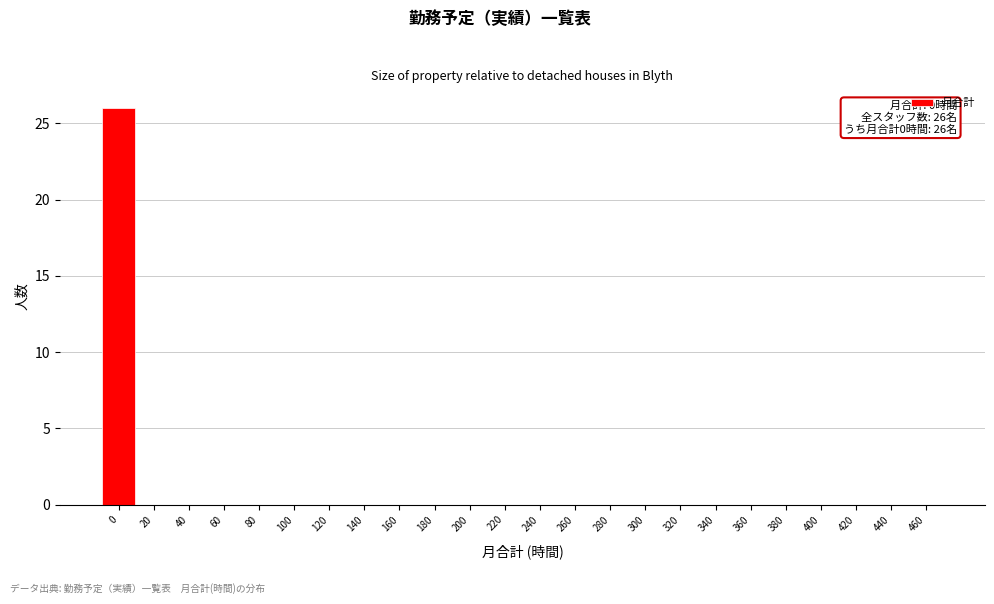

Reading right to left, extract all data points from this chart.

460=0	440=0	420=0	400=0	380=0	360=0	340=0	320=0	300=0	280=0	260=0	240=0	220=0	200=0	180=0	160=0	140=0	120=0	100=0	80=0	60=0	40=0	20=0	0=26